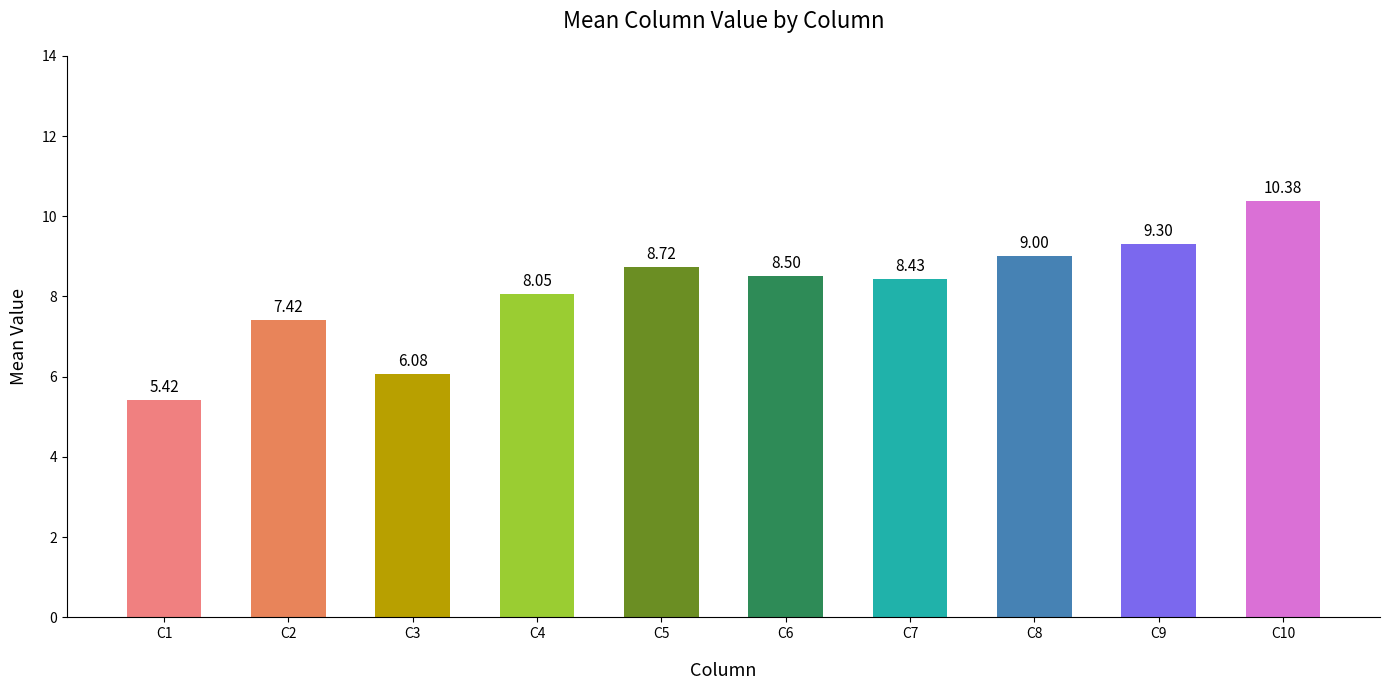

What is the value of the 10th bar from the left?

10.4